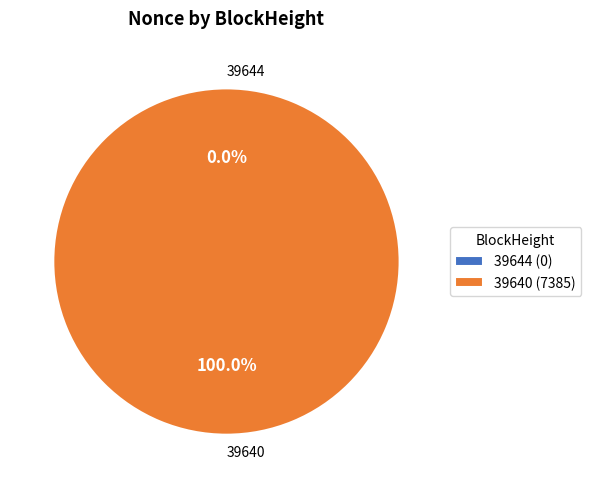

To the nearest percent, what is the combined percentage of 39640 and 39644?

100%